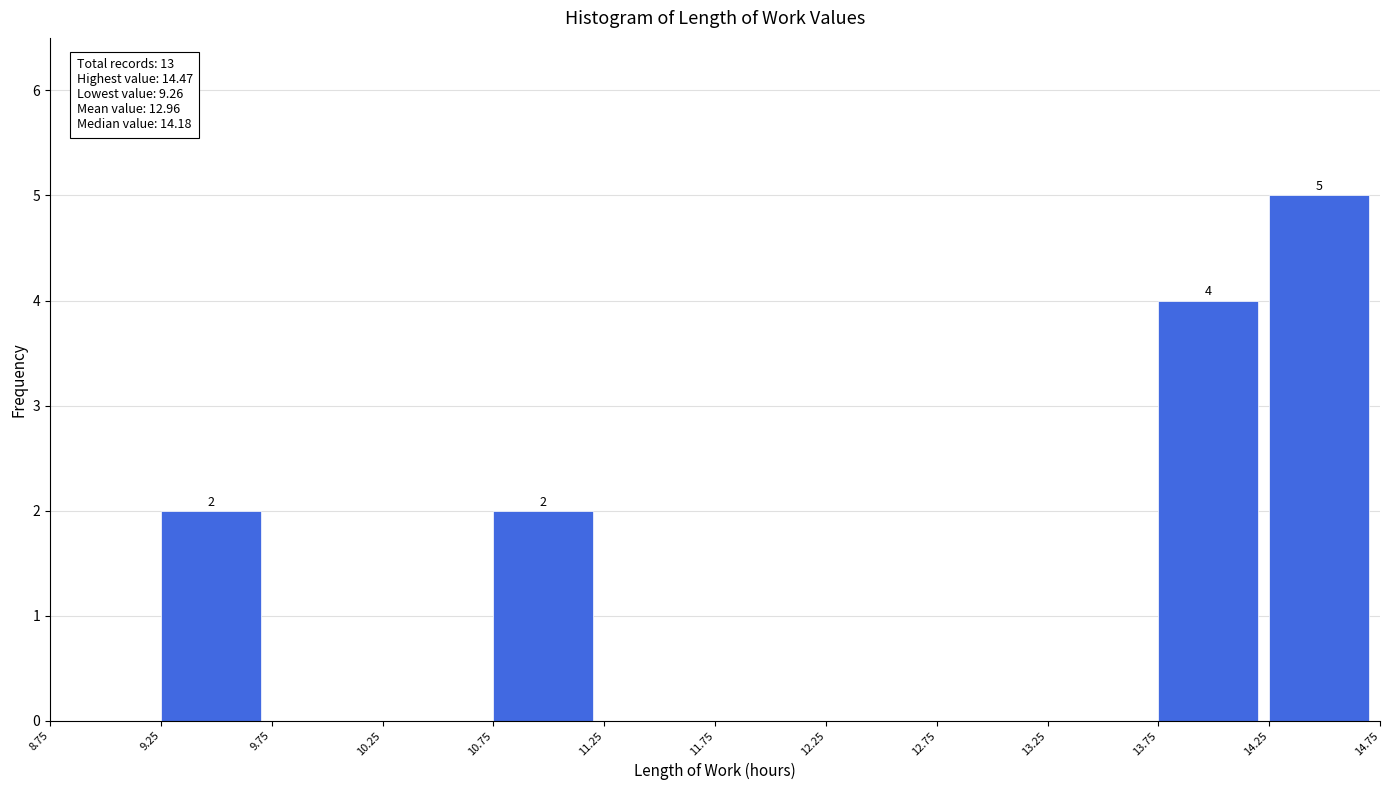

Which range on the x-axis has the tallest bar?

14.25 to 14.75